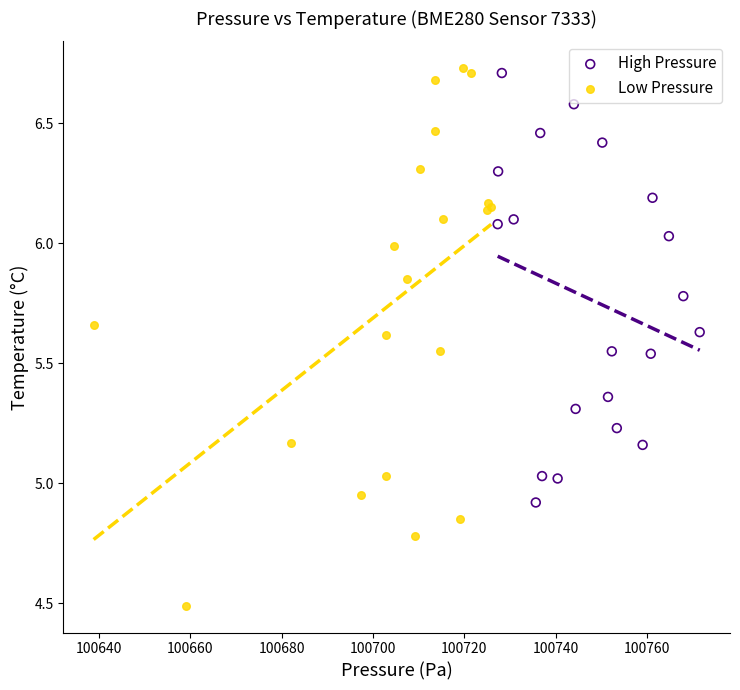

Which series has the widest spread of Y values?

Low Pressure